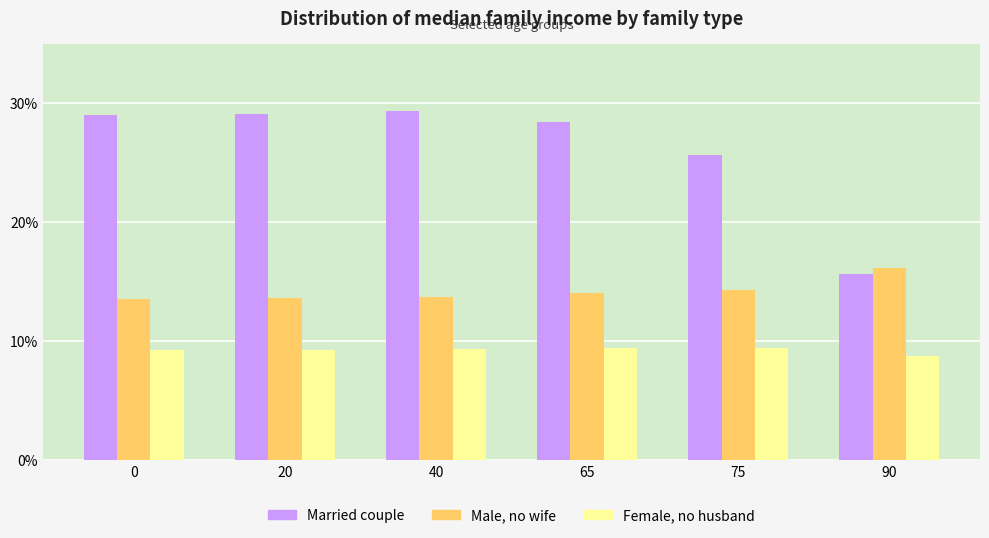

The Male, no wife series shows 21.5 at 65. True or false?

False